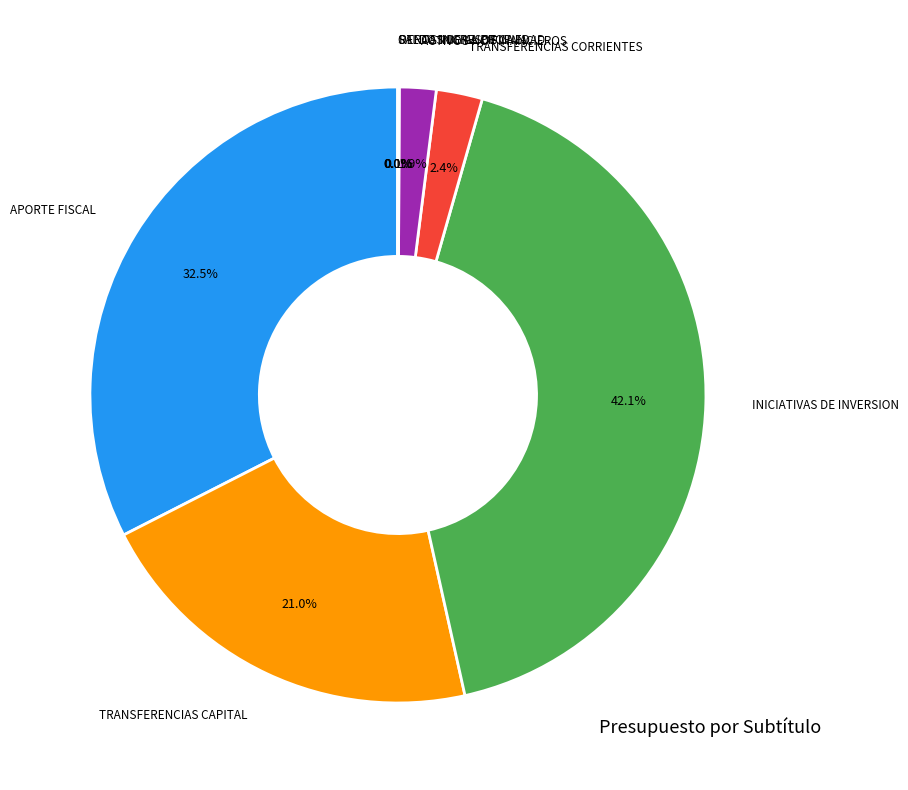

What is the largest slice in the pie chart?

INICIATIVAS DE INVERSION